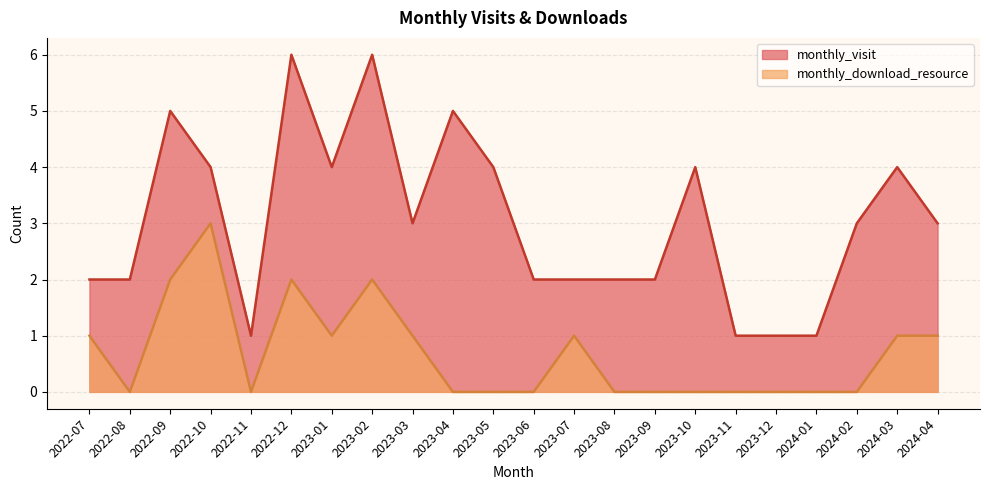

What position from the left is 2024-01?

19